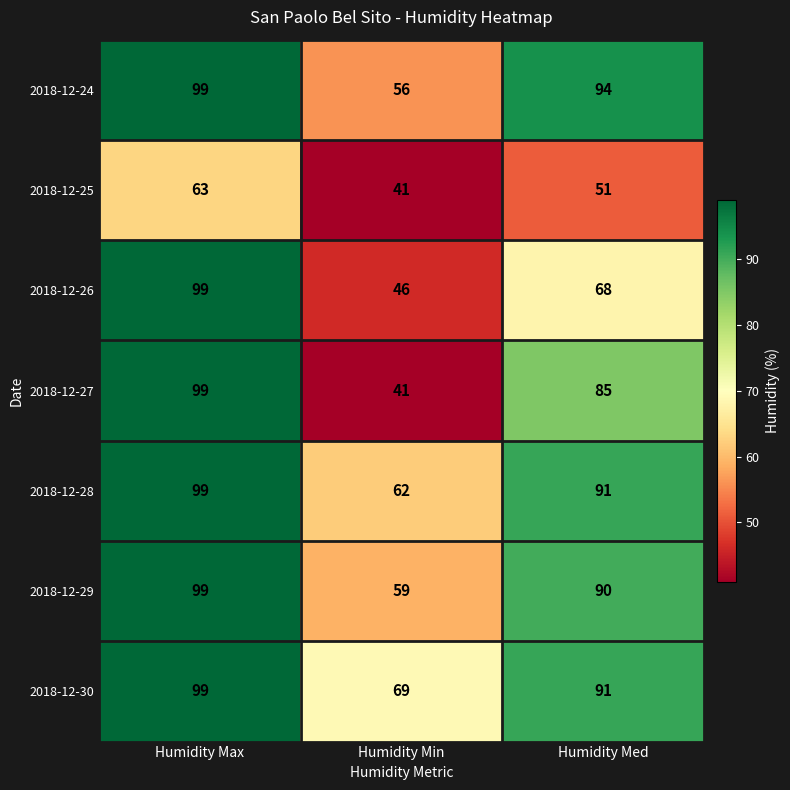

How many distinct data groups are displayed?

7